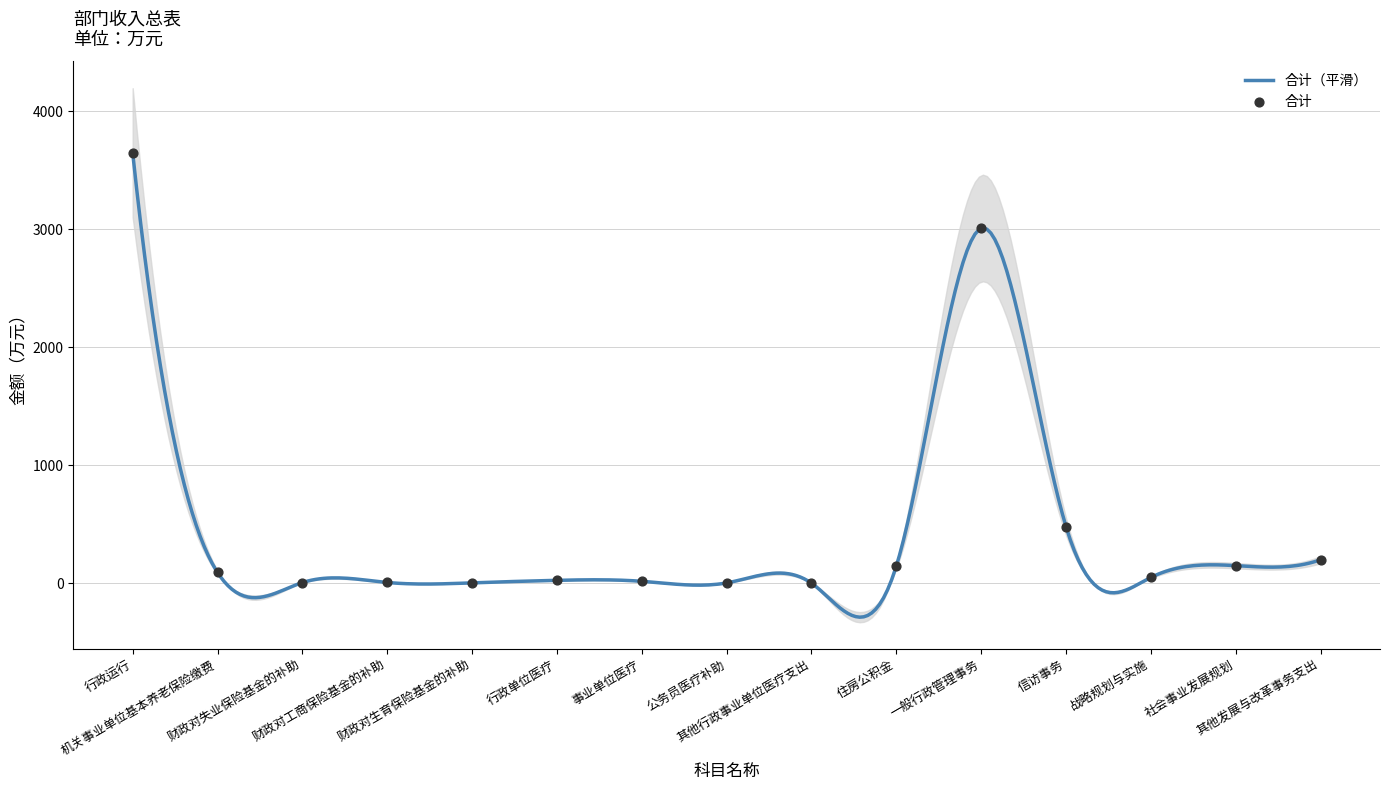

Between 机关事业单位基本养老保险缴费 and 住房公积金, which is larger?

住房公积金